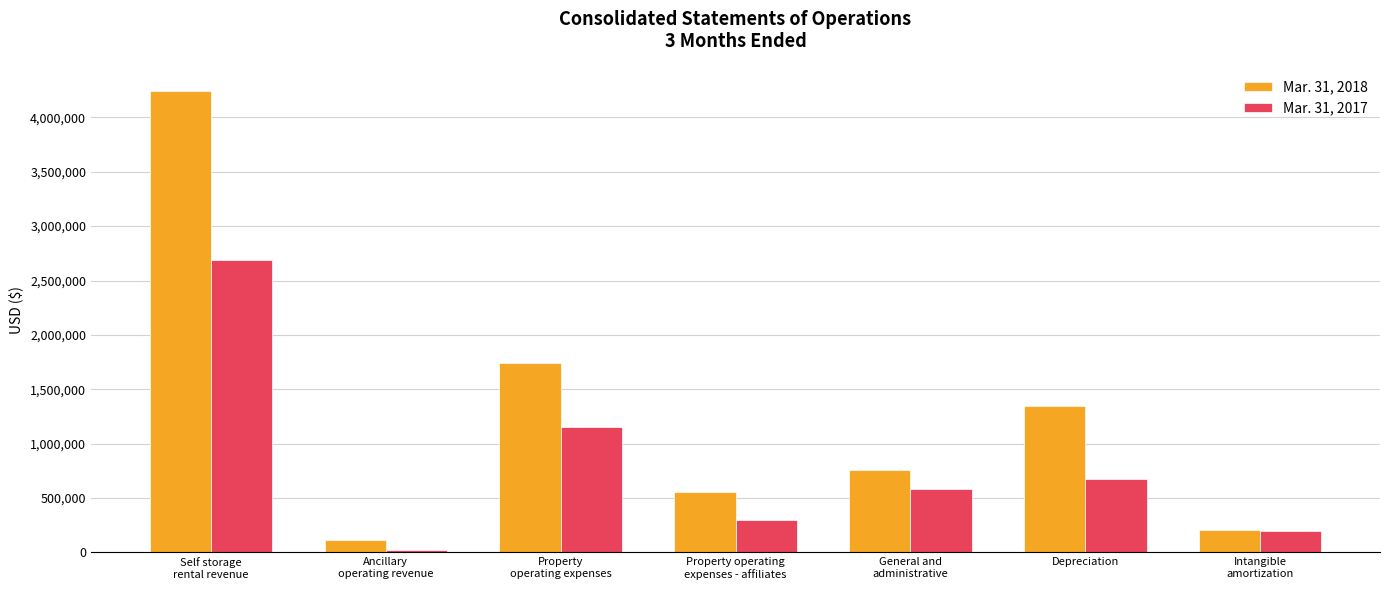

How many bars are there in total?

14